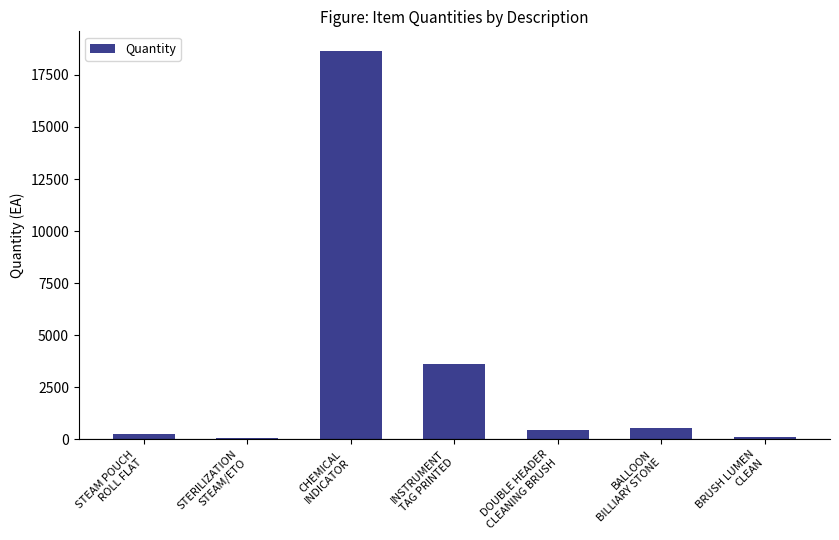

What is the approximate value at STERILIZATION
STEAM/ETO?

36